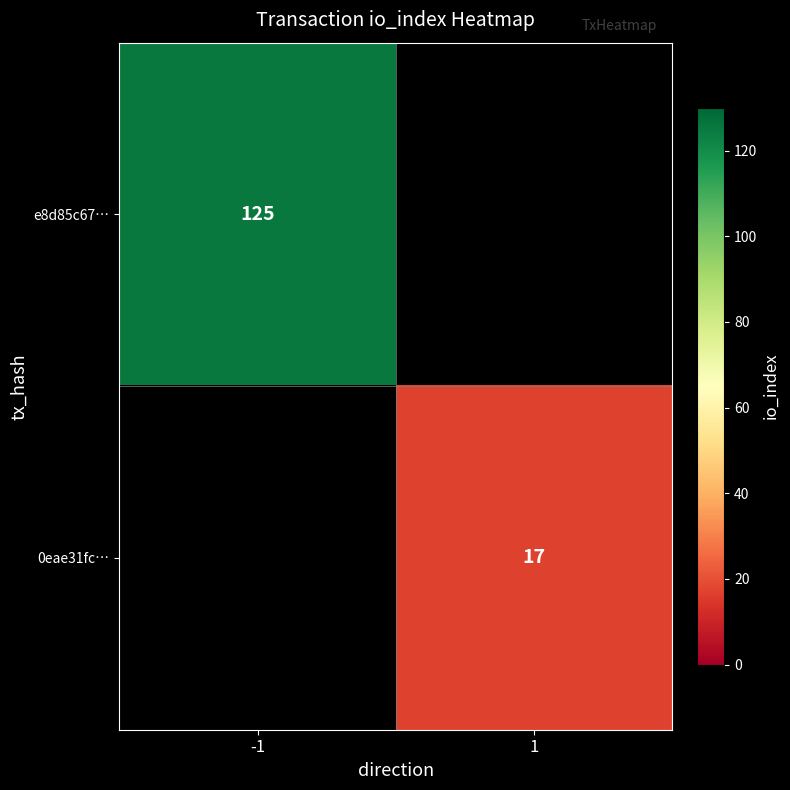

Count the number of categories in the chart.

2